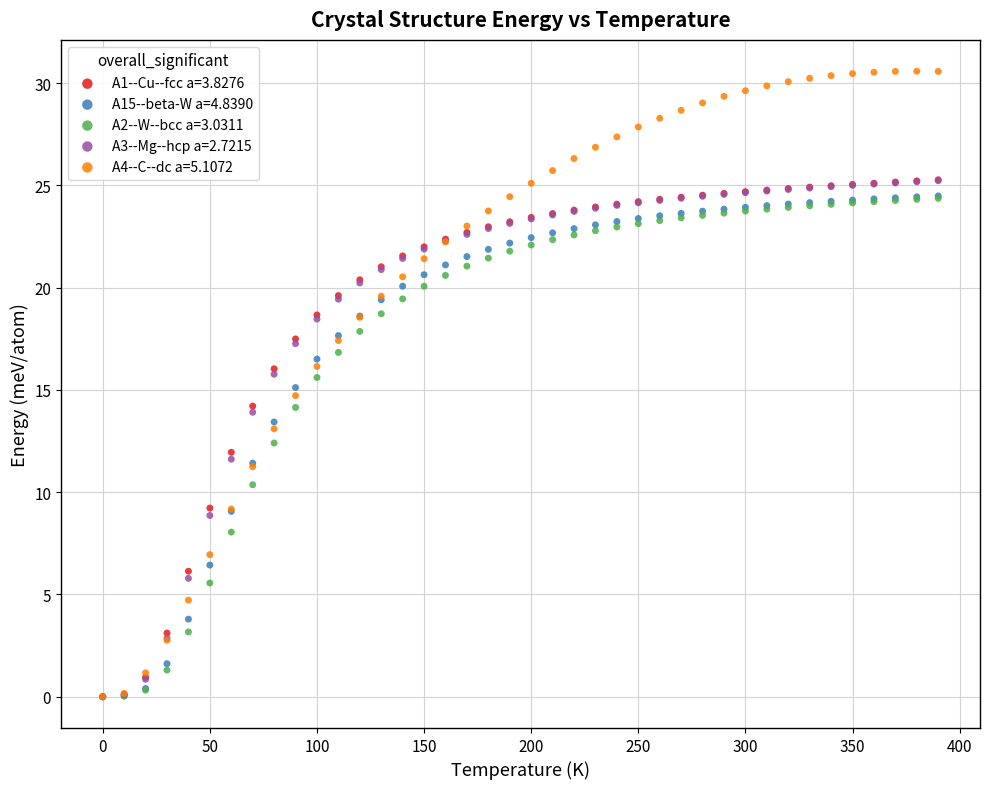

What are all the series names shown in the legend?

A1--Cu--fcc a=3.8276, A15--beta-W a=4.8390, A2--W--bcc a=3.0311, A3--Mg--hcp a=2.7215, A4--C--dc a=5.1072